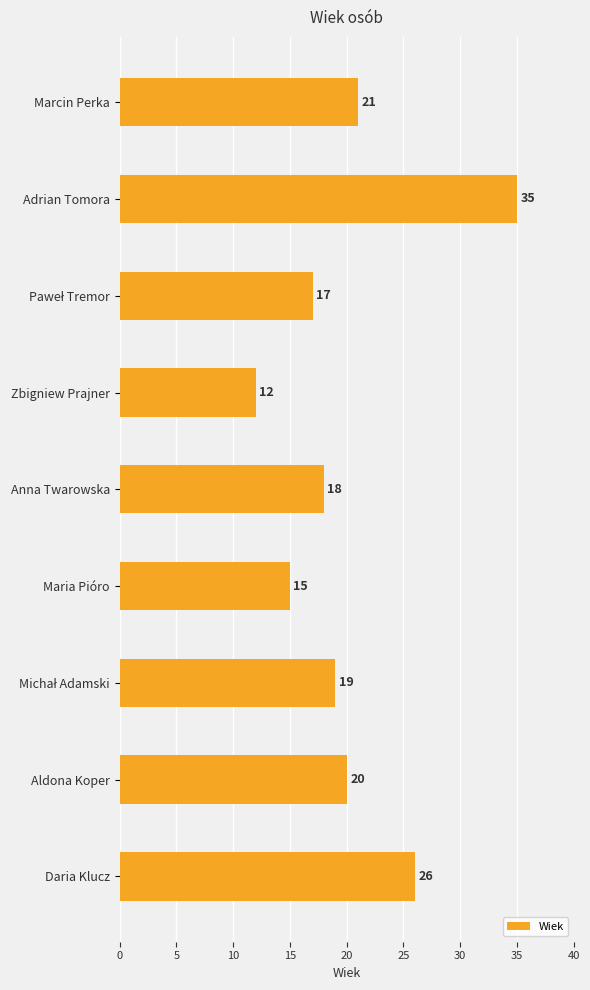

What is the label of the 8th bar from the top?

Aldona Koper